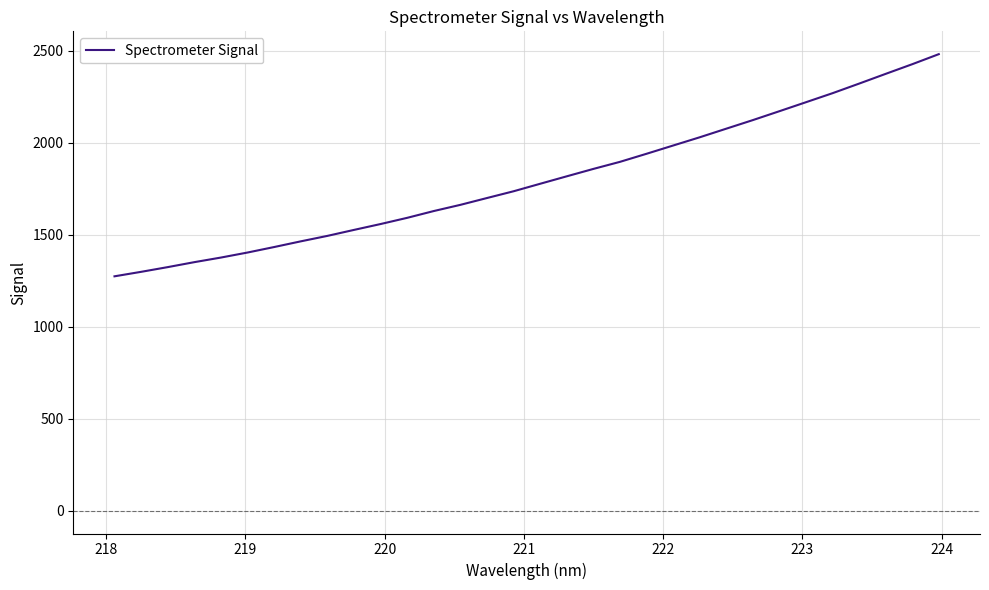

How many series are shown in this chart?

1